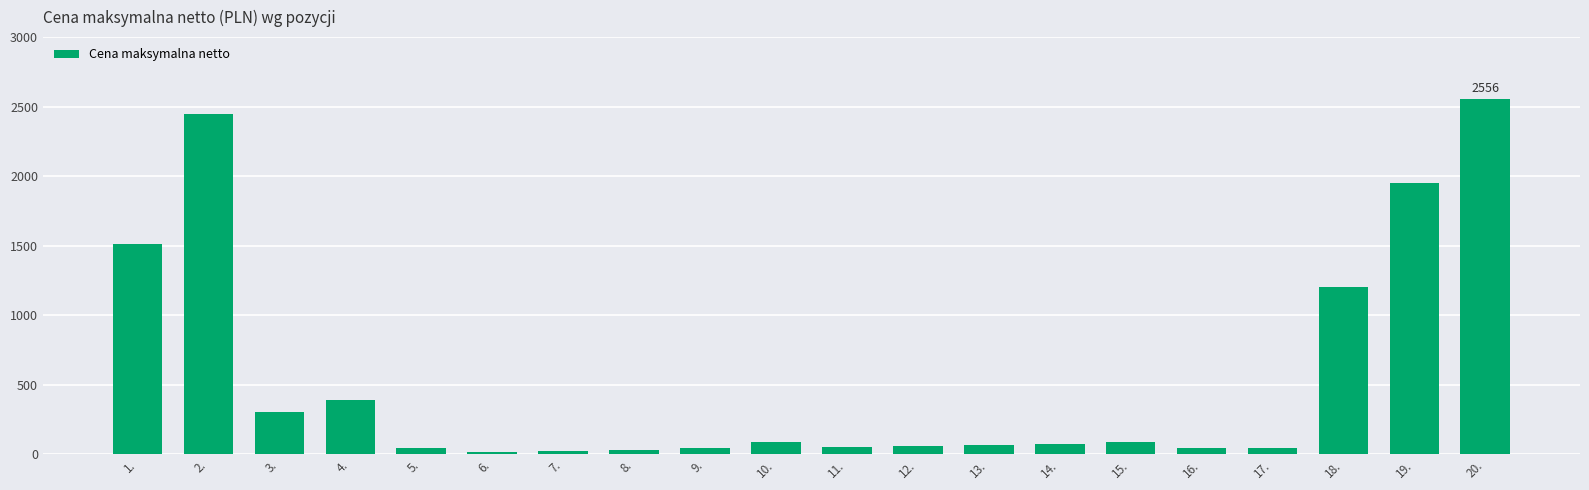

What is the maximum value shown in the chart?

2556.1